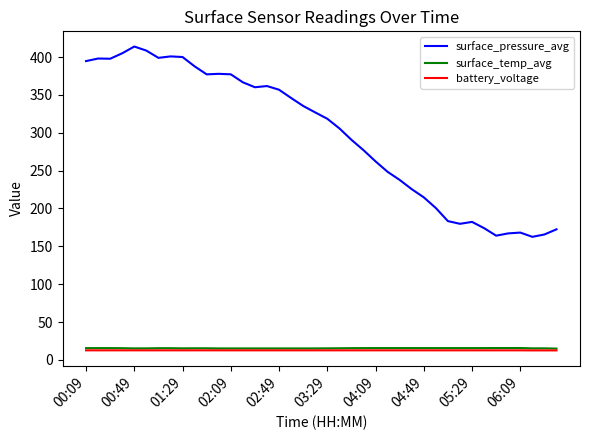

Which series has the largest range (max minus min)?

surface_pressure_avg